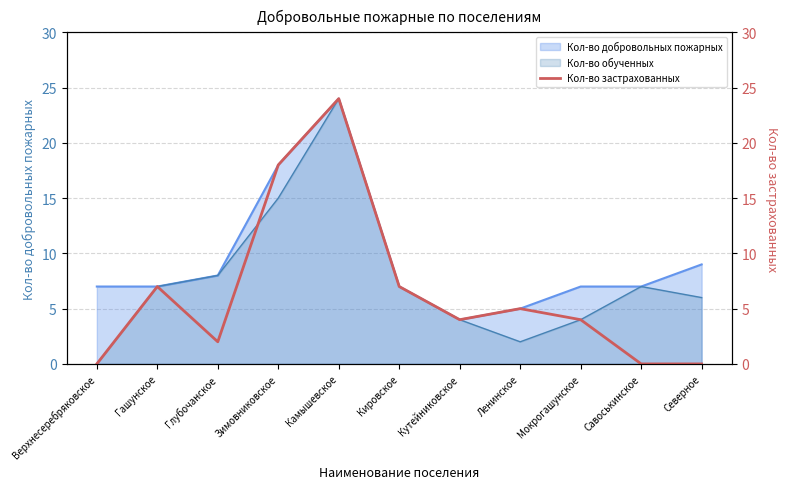

Where is Кол-во добровольных пожарных nearest to the value 14?

Зимовниковское